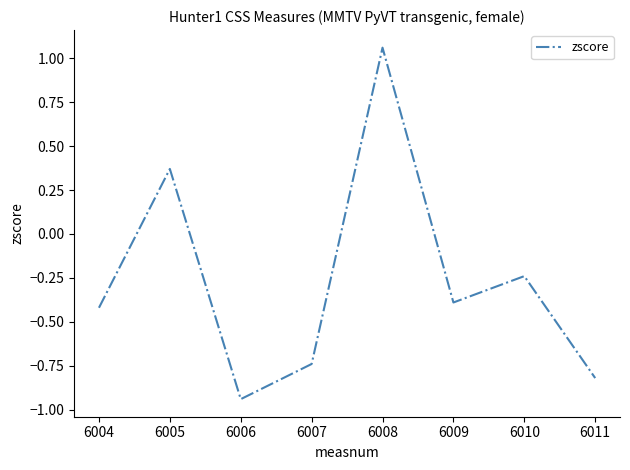

List the labels in order of value, smallest first.

6006, 6011, 6007, 6004, 6009, 6010, 6005, 6008